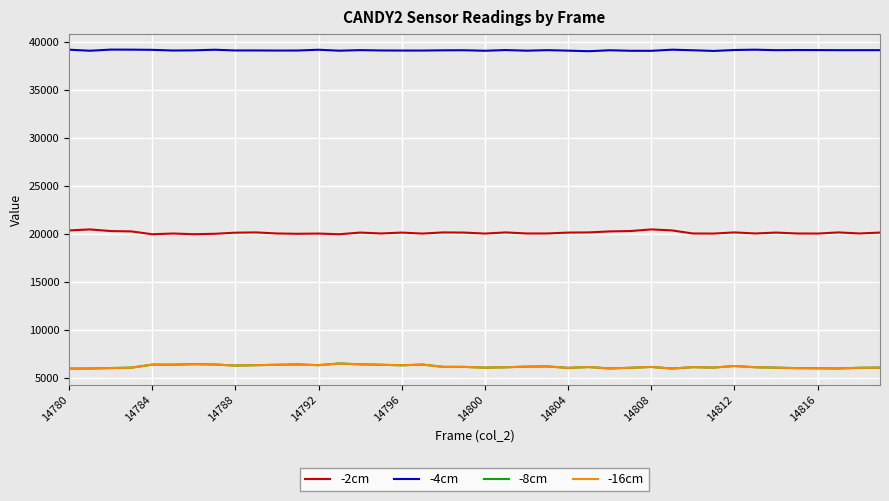

True or false: -4cm and -16cm cross at least once.

False